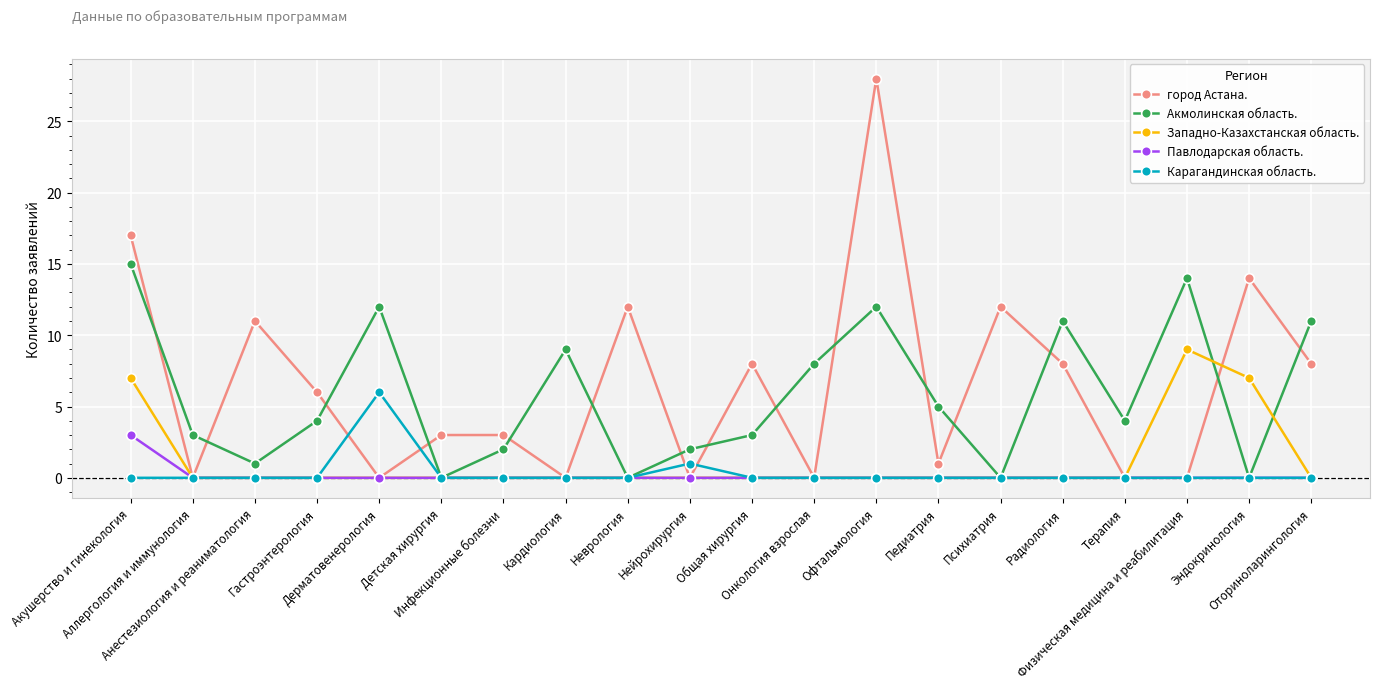

What is the greatest value displayed?

28